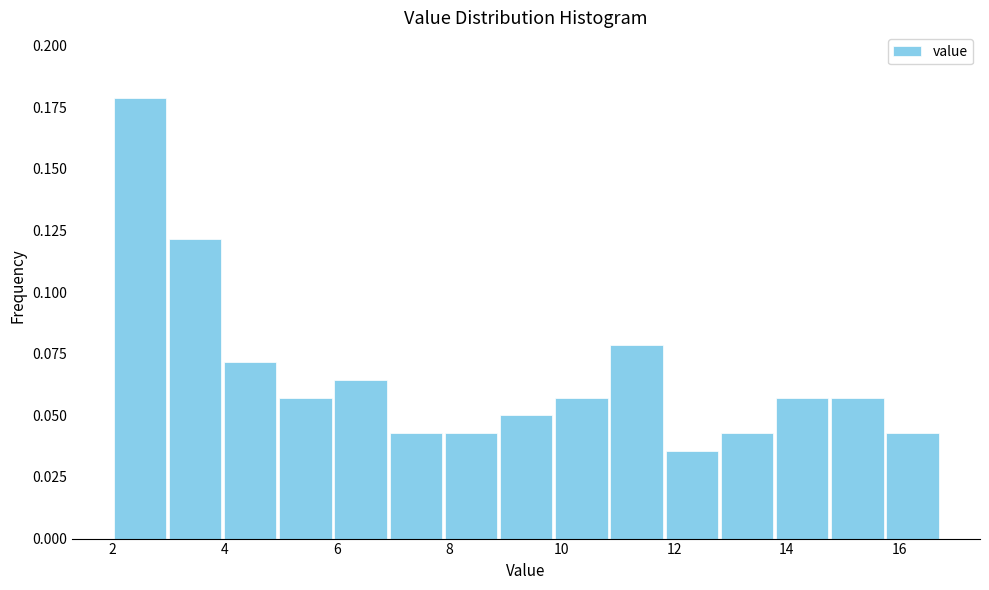

Which range on the x-axis has the tallest bar?

2.0 to 3.0